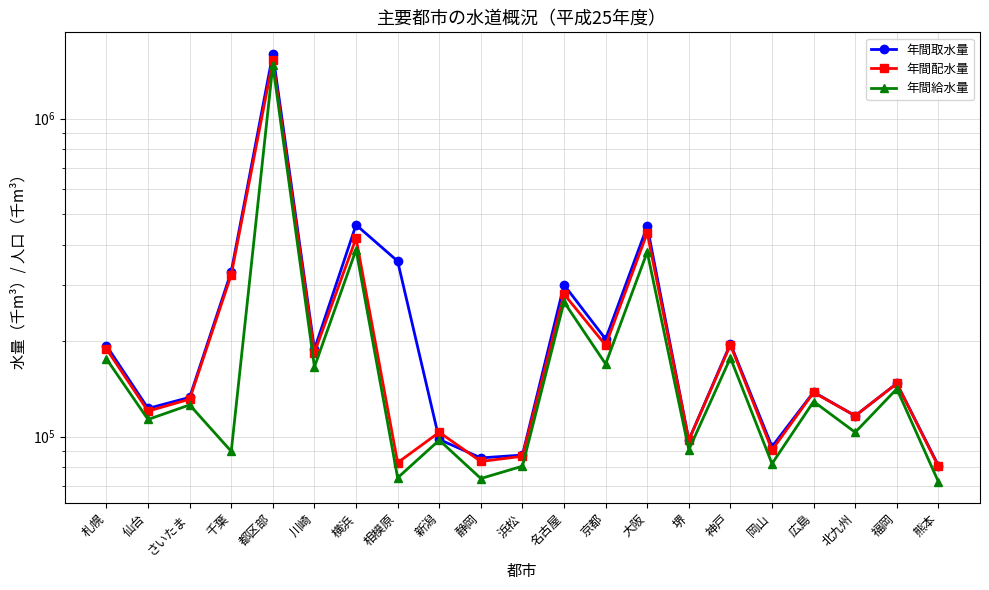

Where is 年間配水量 nearest to the value 802016?

大阪